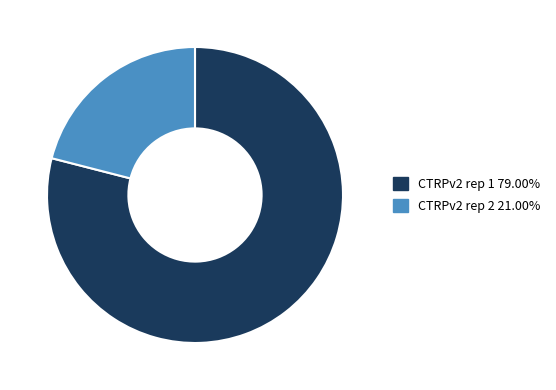

Rank the categories by value from lowest to highest.

CTRPv2 rep 2, CTRPv2 rep 1